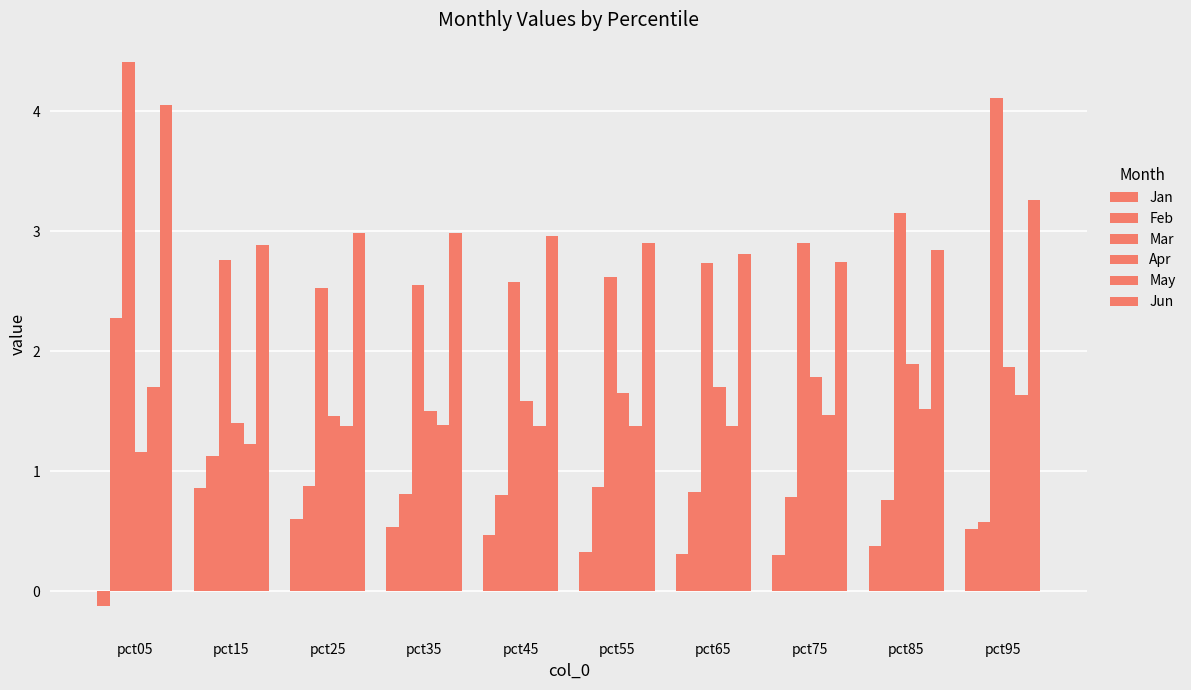

How many groups of bars are there?

10